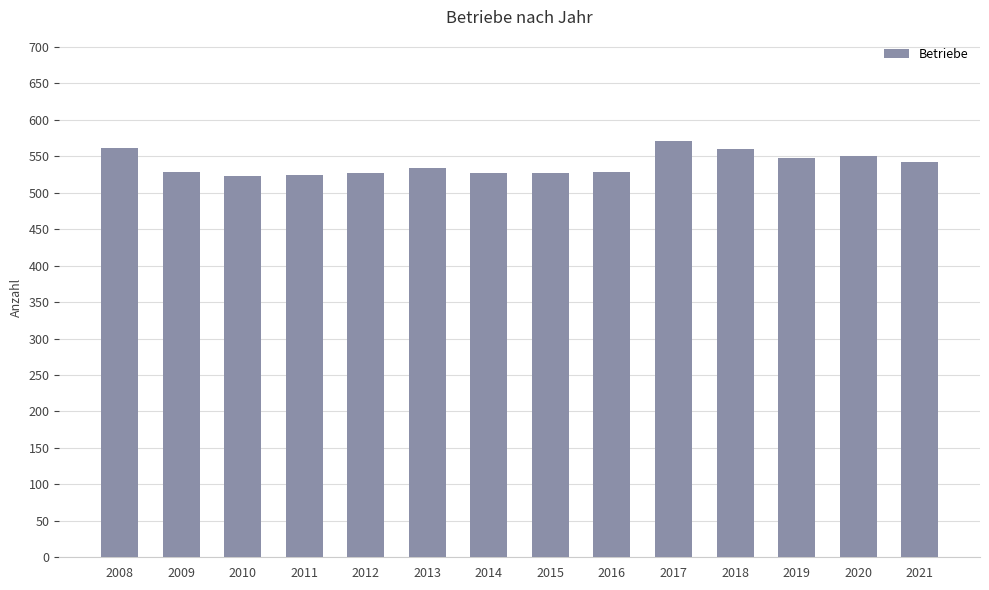

Read the value at 2008.

562